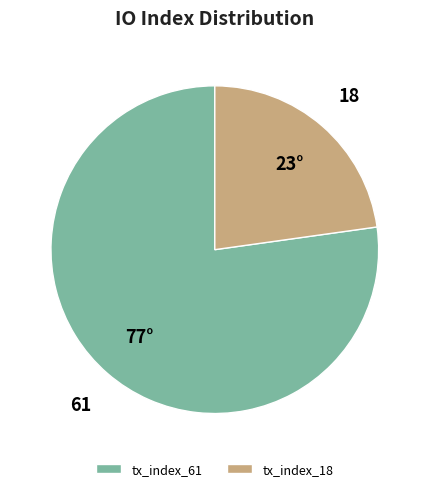

Do tx_index_61 and tx_index_18 together represent more than half of the pie?

Yes